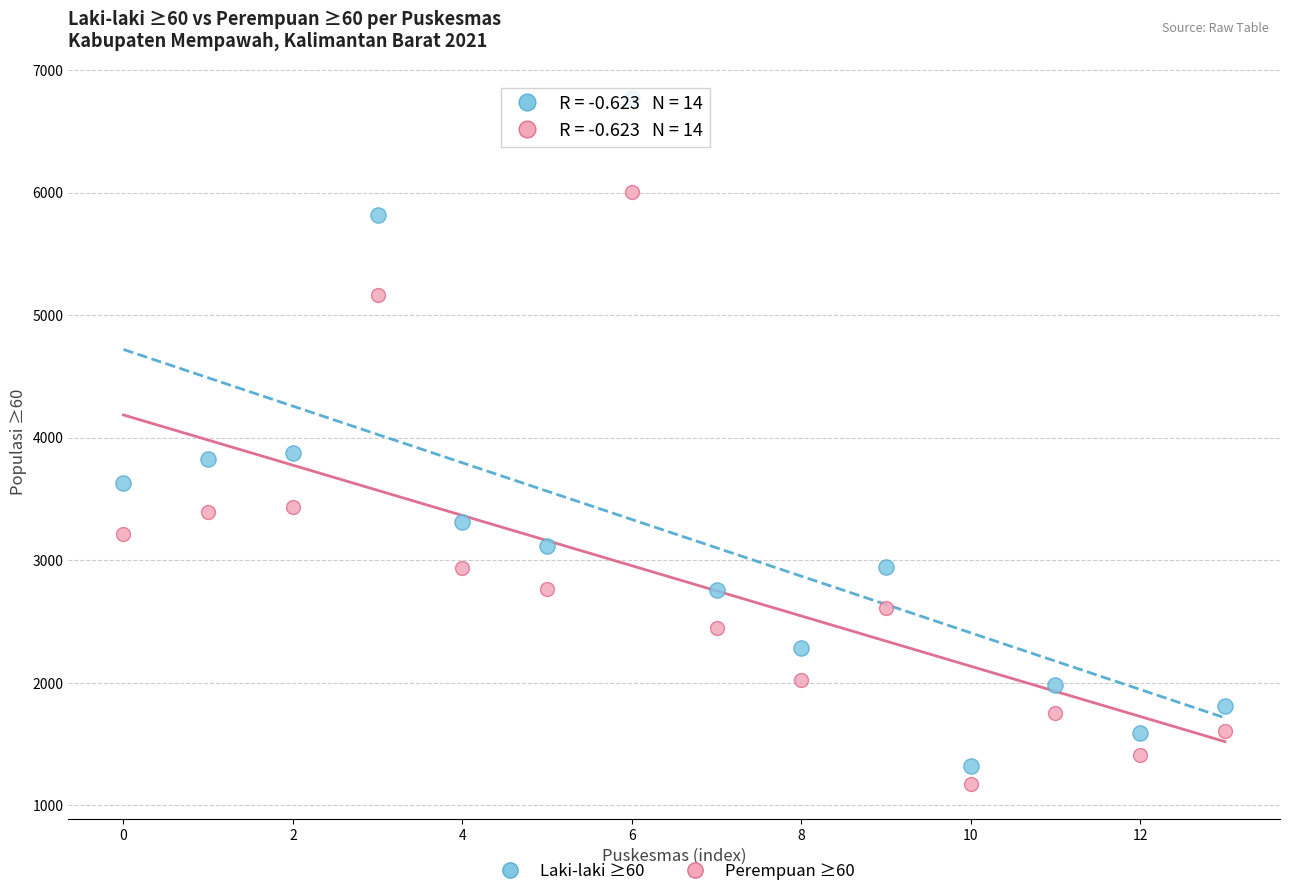

Which series contains the highest Y value?

Laki-laki ≥60